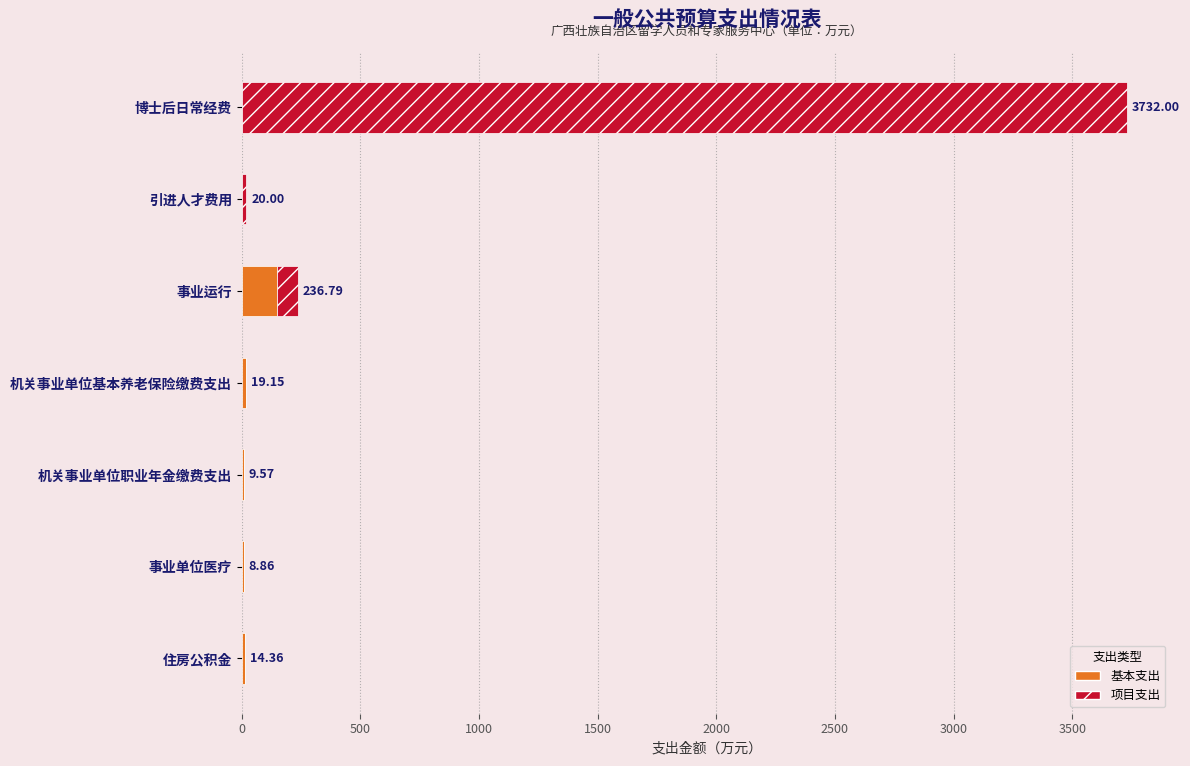

Which category has the highest value in the 基本支出 series?

事业运行